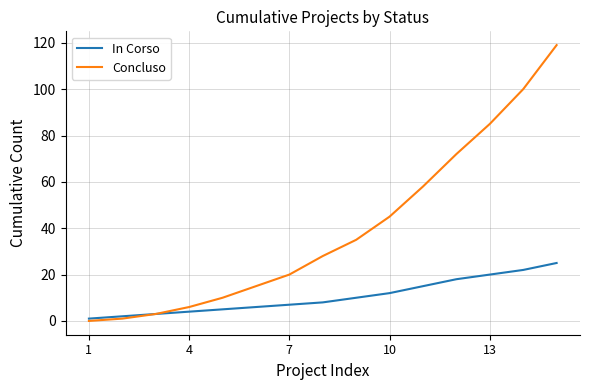

Which series has the largest total across all categories?

Concluso